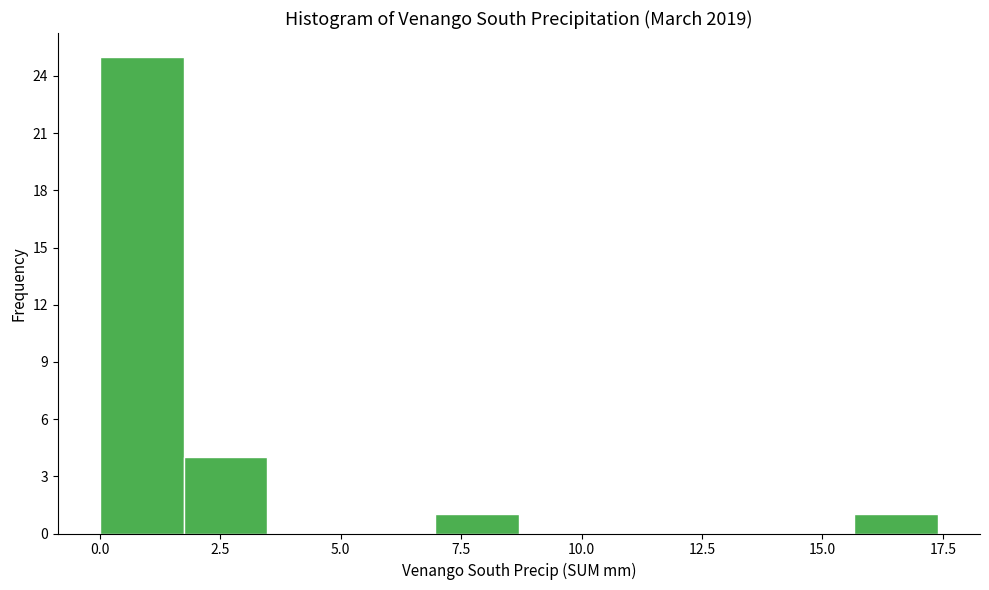

Around what value on the x-axis is the tallest bar? Give the approximate position of its centre, as read against the axis.

1.0